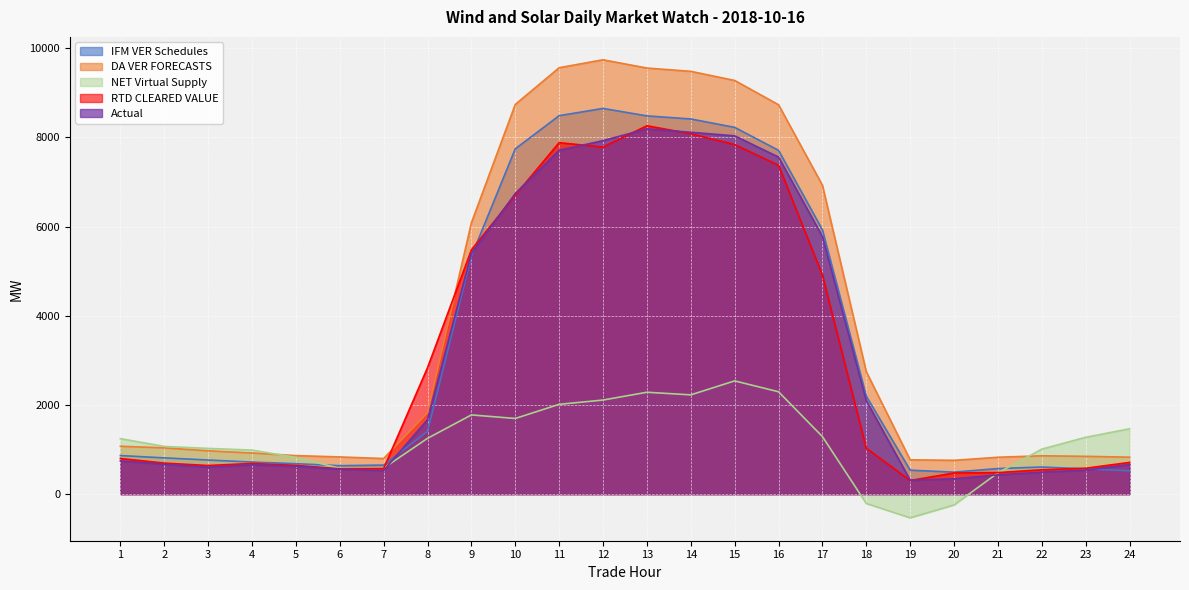

What is the value of the NET Virtual Supply point at the 18th from the left?

-210.2